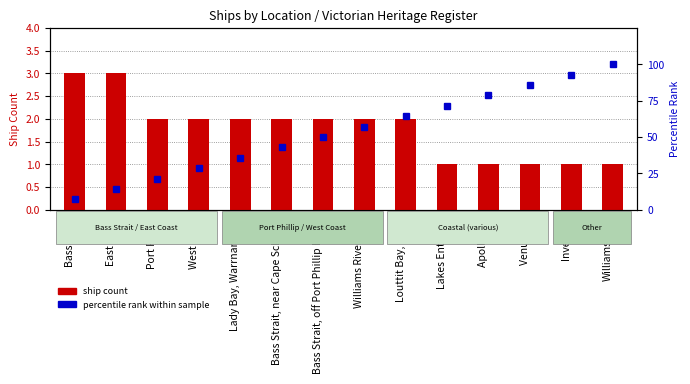

Which series has the largest total across all categories?

percentile rank within sample